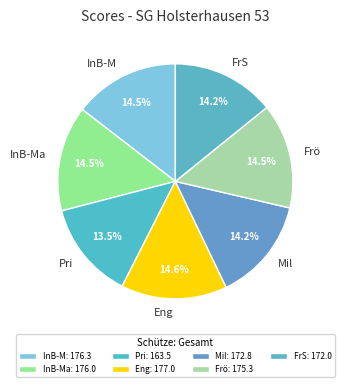

Does Pri represent more than half of the total?

No